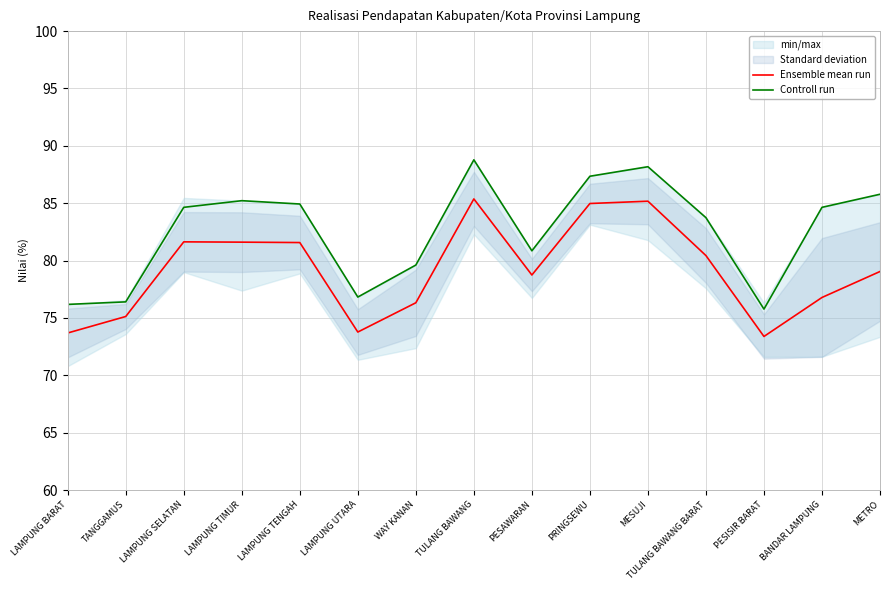

What is the sum of the Ensemble mean run values at MESUJI and BANDAR LAMPUNG?

162.0